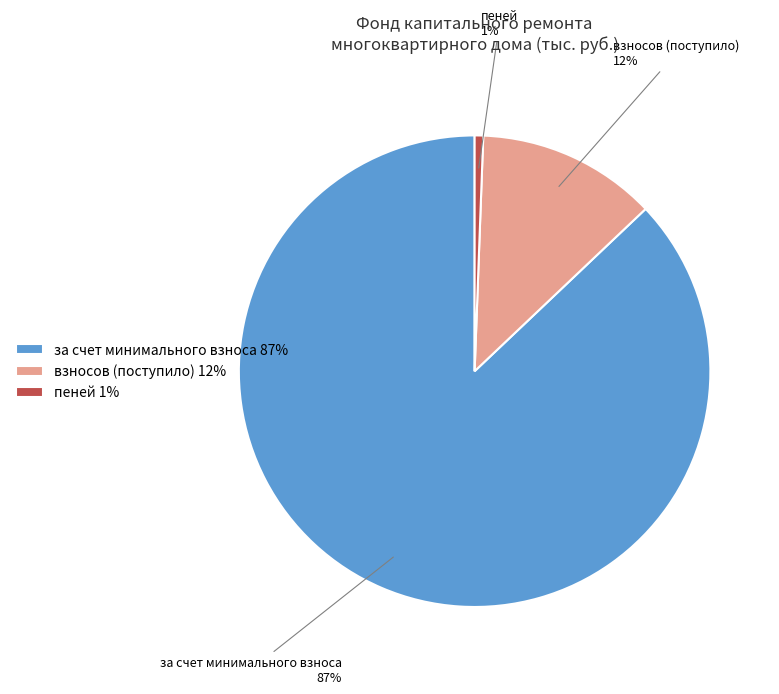

Which has a higher value, пеней 1% or за счет минимального взноса 87%?

за счет минимального взноса 87%